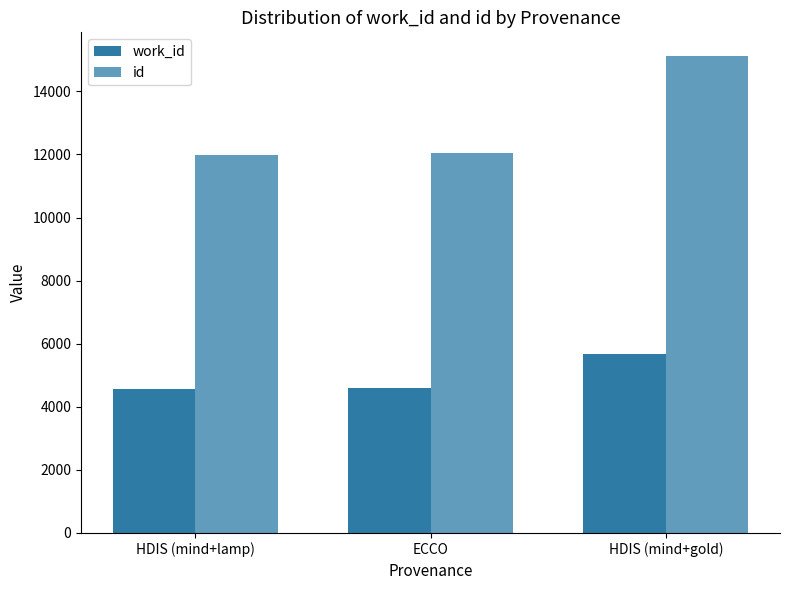

How many data points in work_id are less than 4582?

1